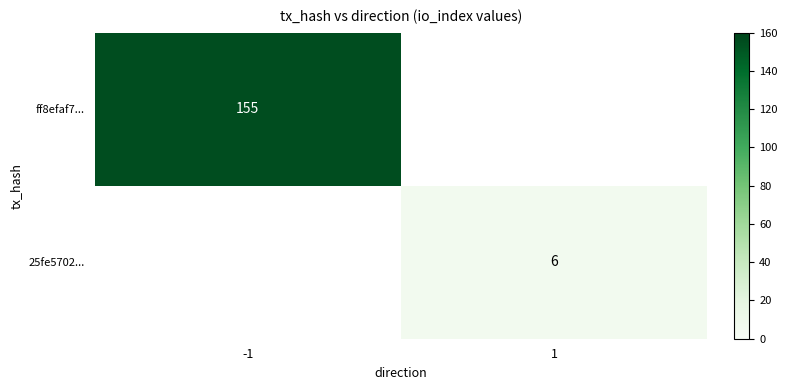

Between 1 and -1, which is larger?

-1